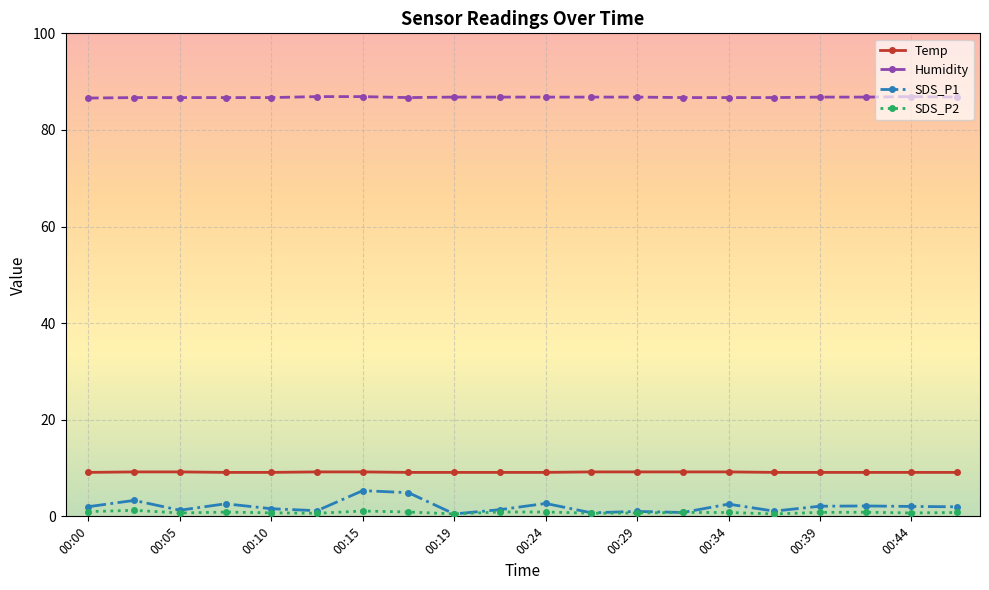

At how many categories does at least one series exceed 51?

20